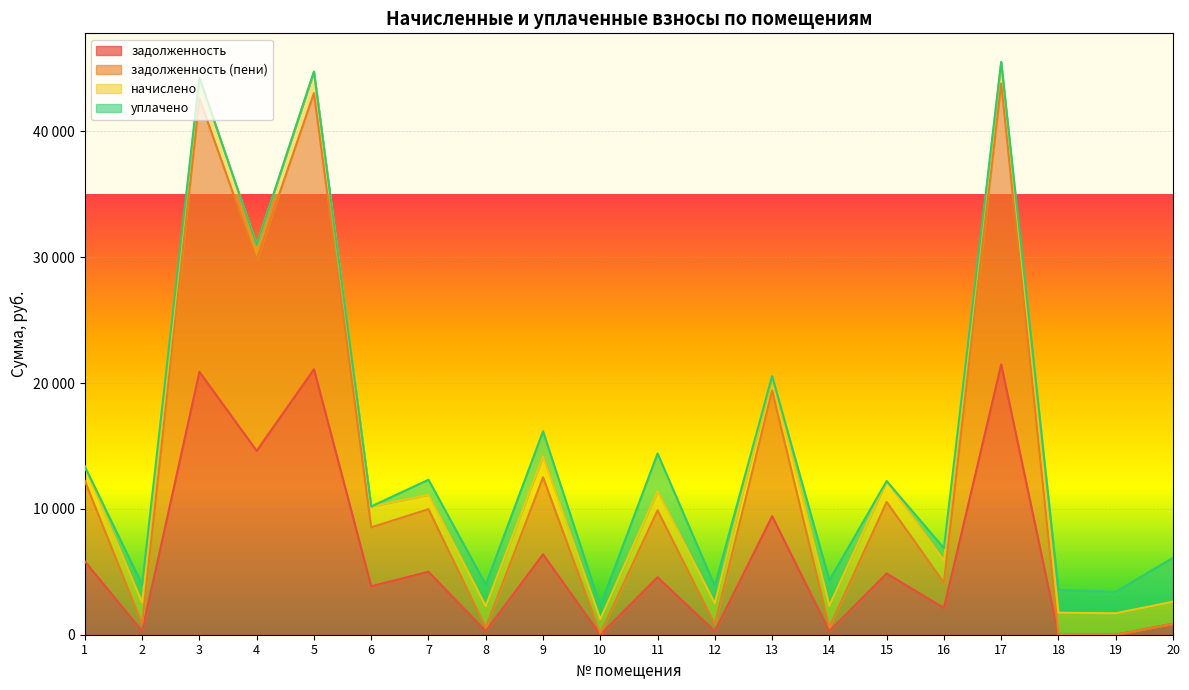

The задолженность series shows 8082.3 at 11. True or false?

False